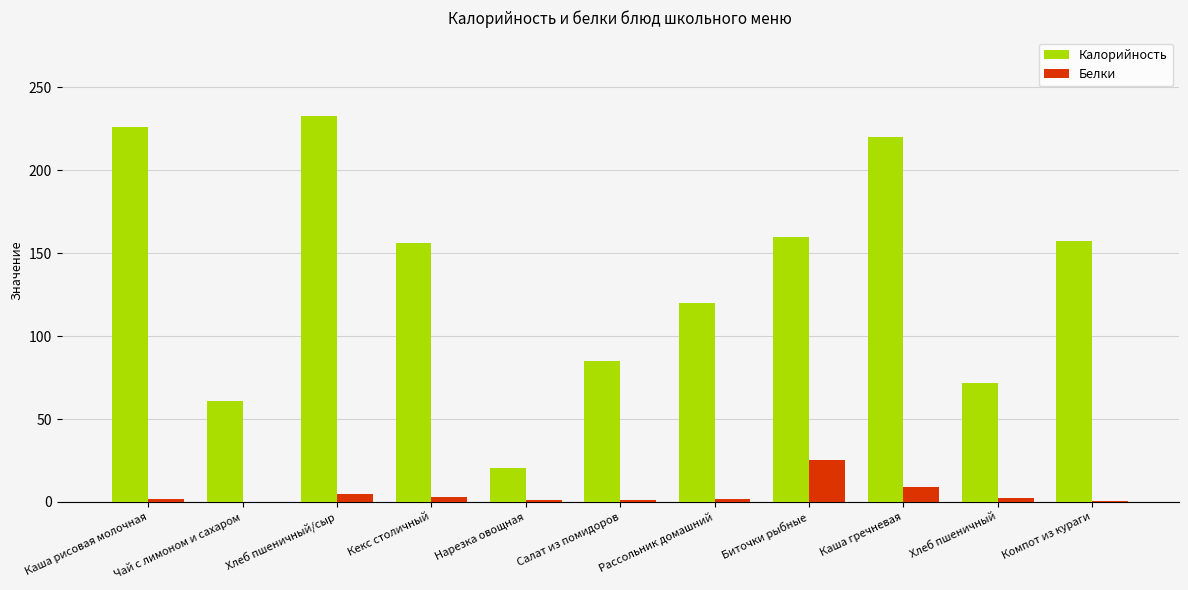

Count the number of data series in this chart.

2